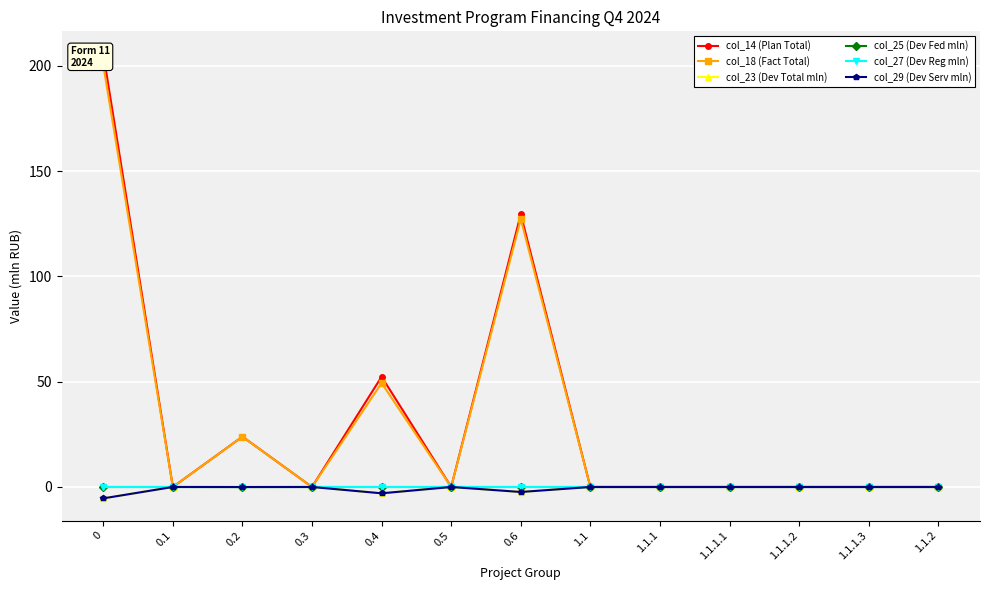

What is the average value of the col_18 (Fact Total) series?

30.8